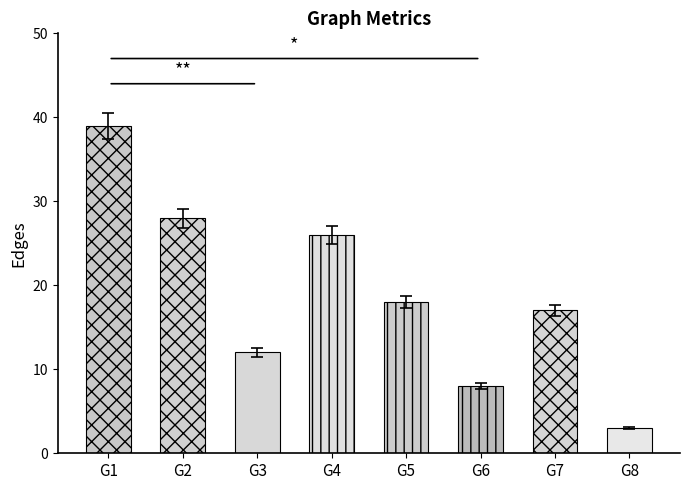

Reading left to right, list all the values displayed in this chart.

G1=39	G2=28	G3=12	G4=26	G5=18	G6=8	G7=17	G8=3